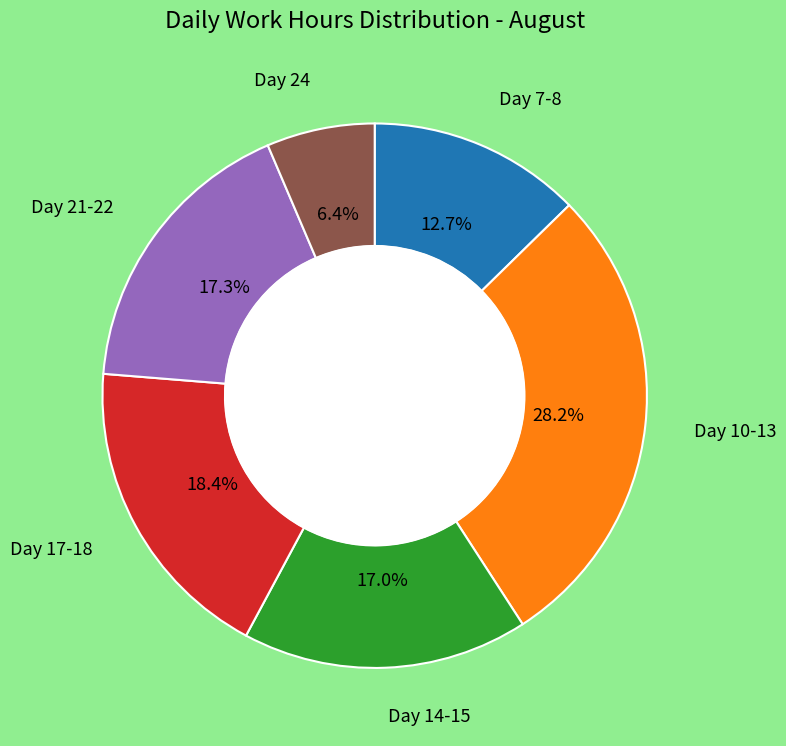

Does any single category account for the majority?

No